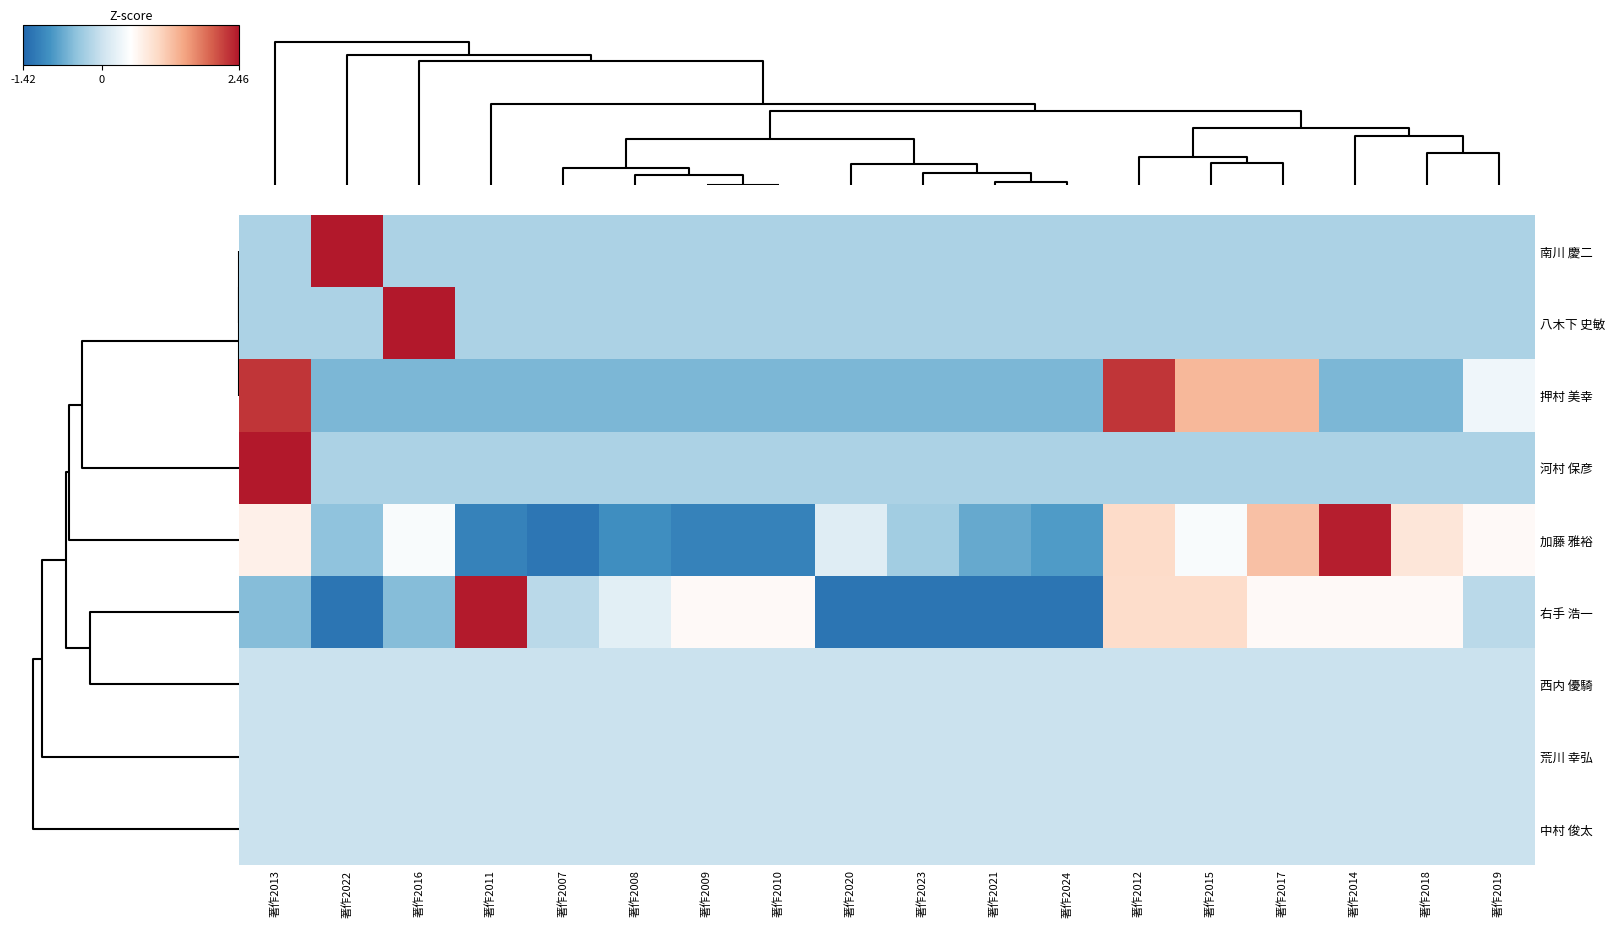

Which label corresponds to the largest value in the chart?

著作2022